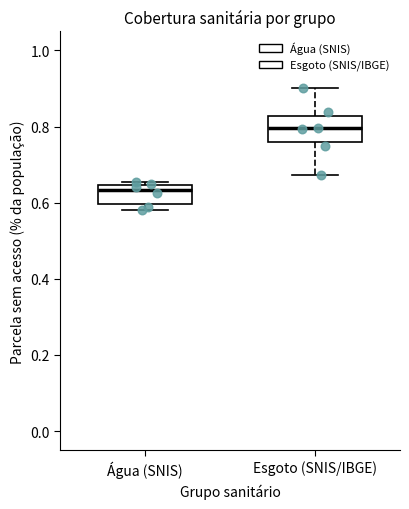

Comparing the boxes themselves (not the whiskers), which one is the tallest?

Esgoto (SNIS/IBGE)